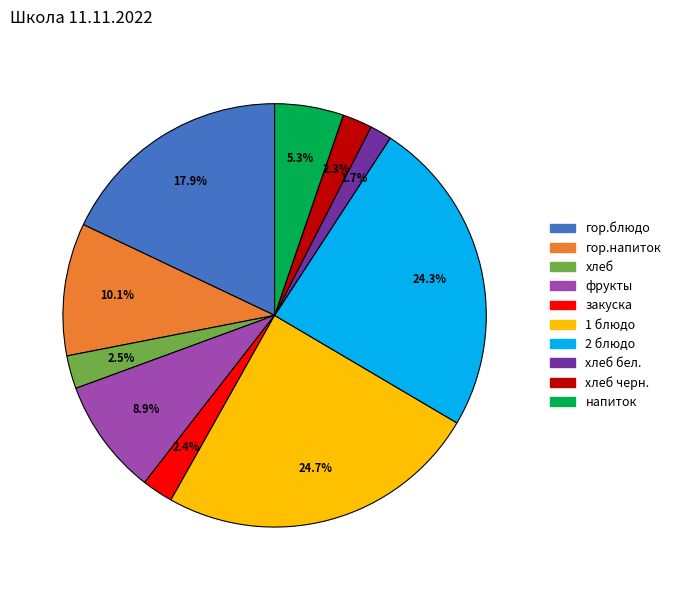

Count the number of slices in the pie.

10